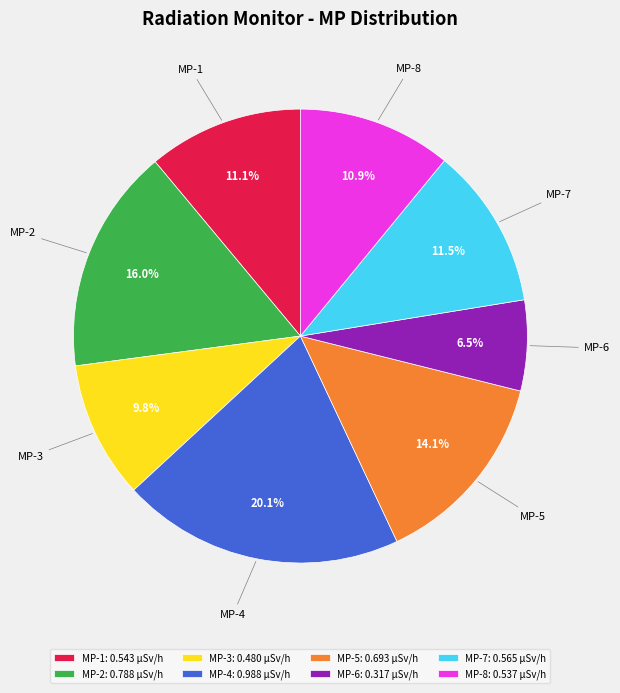

What percentage is NOT represented by MP-5?

85.9%